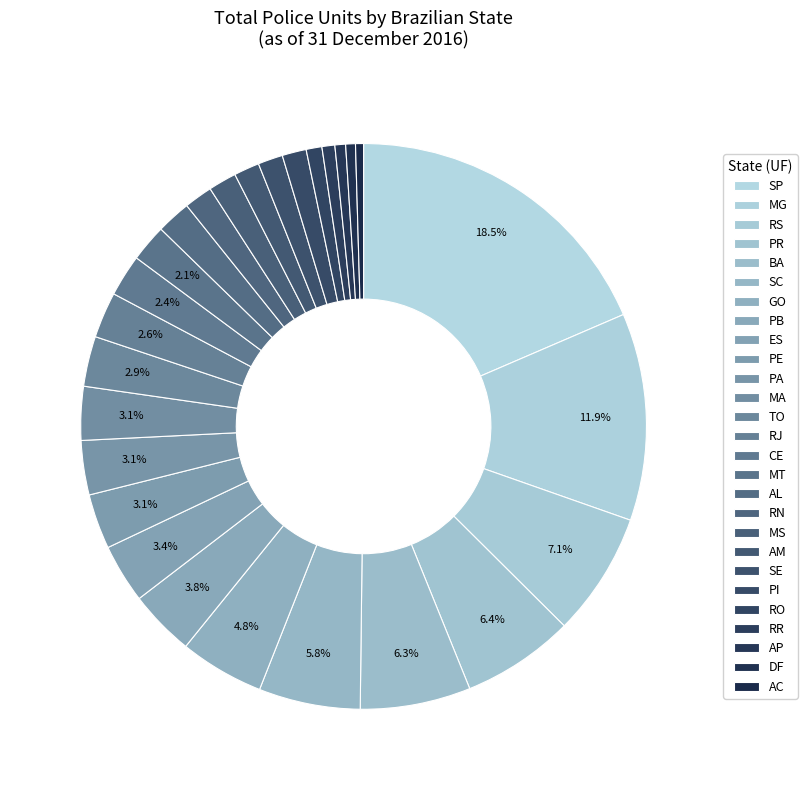

What percentage is NOT represented by DF?

99.4%